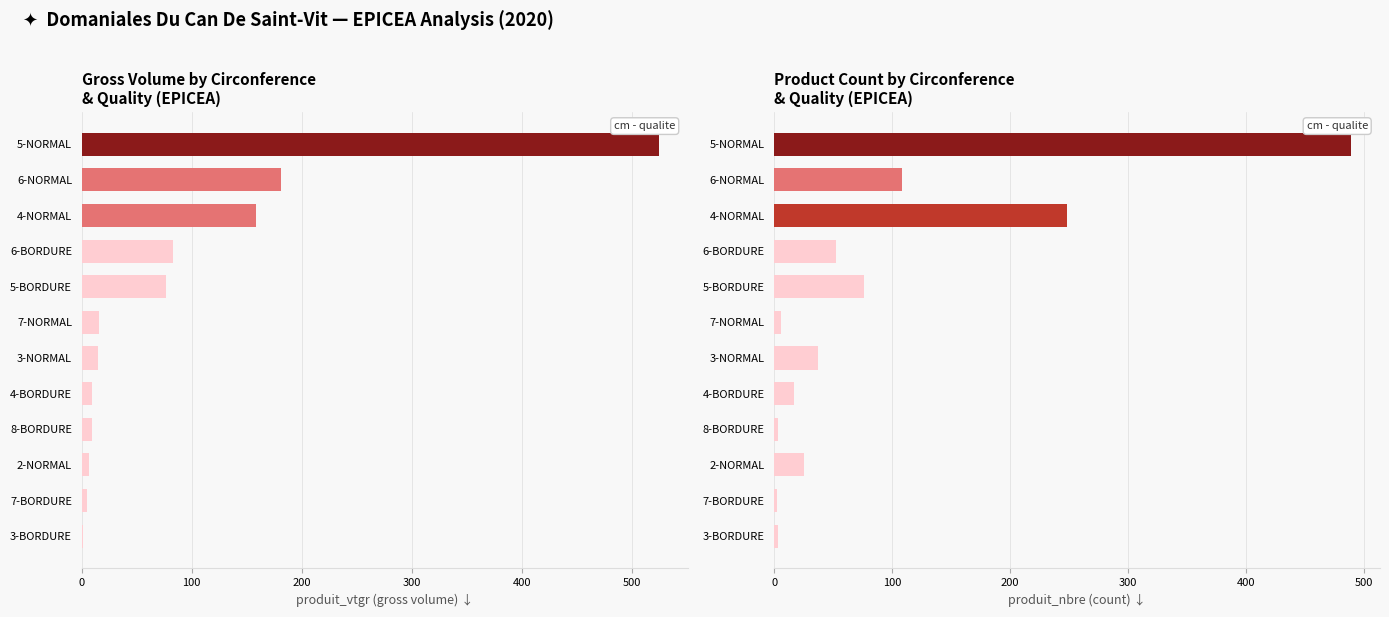

Is it true that produit_nbre equals 15.3 at 6-BORDURE?

False